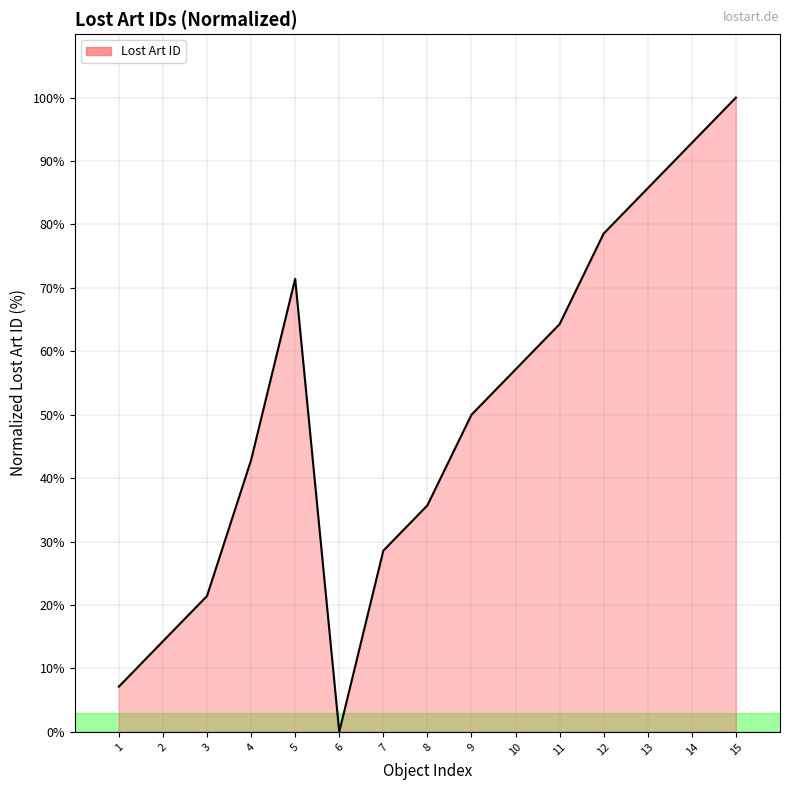

What is the difference between the second highest and minimum values?

92.9